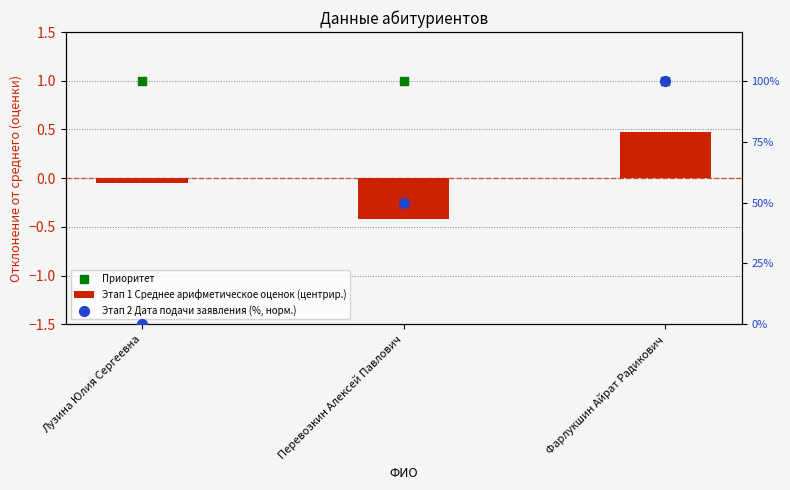

What is the total value across all series at Фарлукшин Айрат Радикович?

101.5